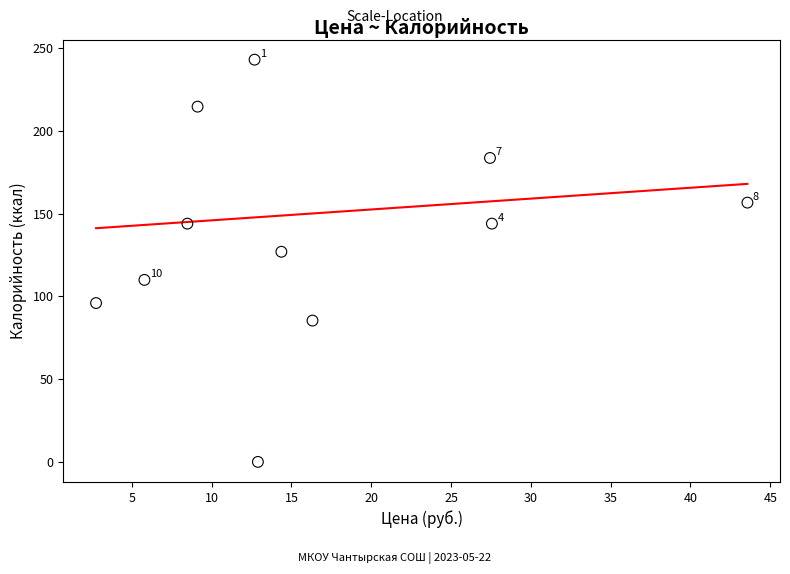

What Y value in the scatter plot is closest to 121?

127.0